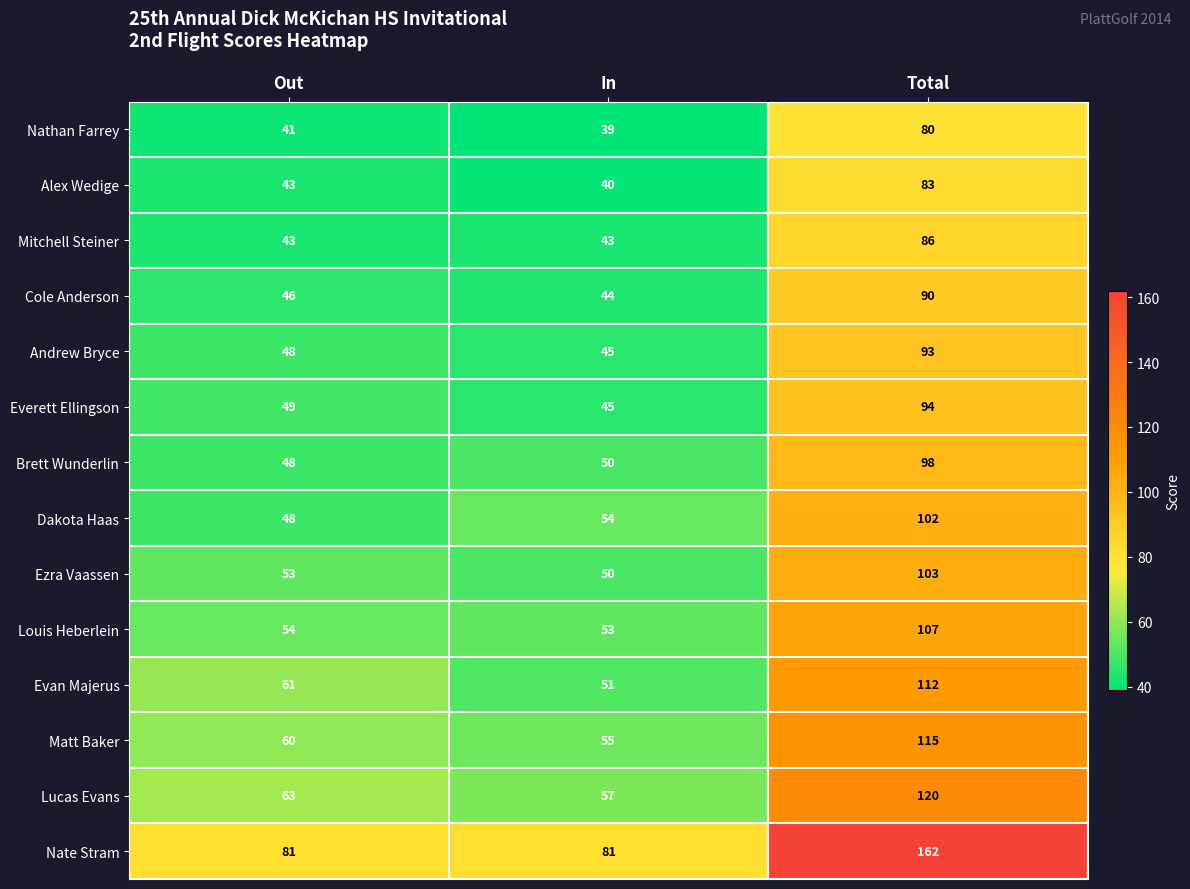

How many Evan Majerus values are between 51 and 112?

3